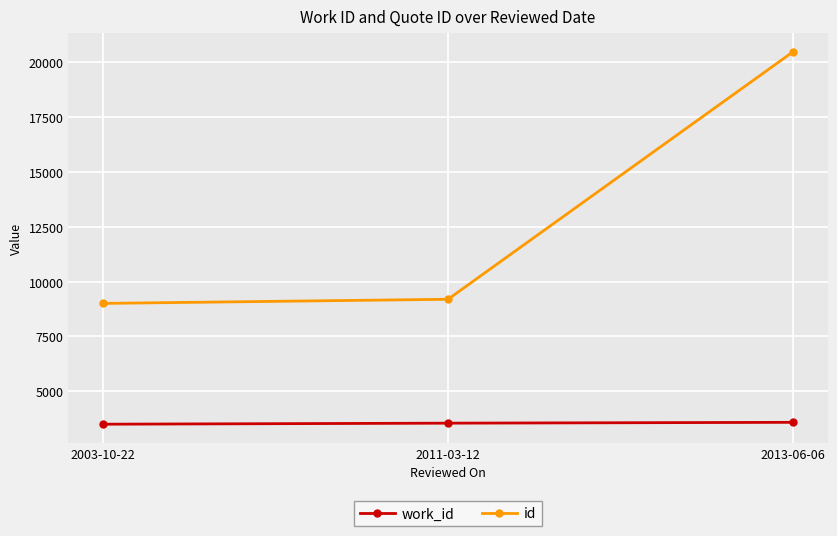

What is the label of the 3rd point from the left?

2013-06-06